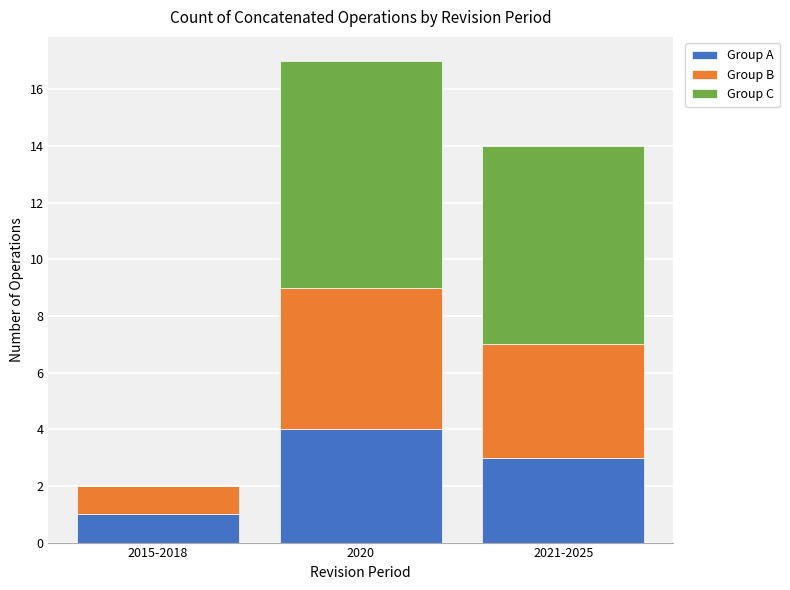

What is the total value across all series at 2015-2018?

2